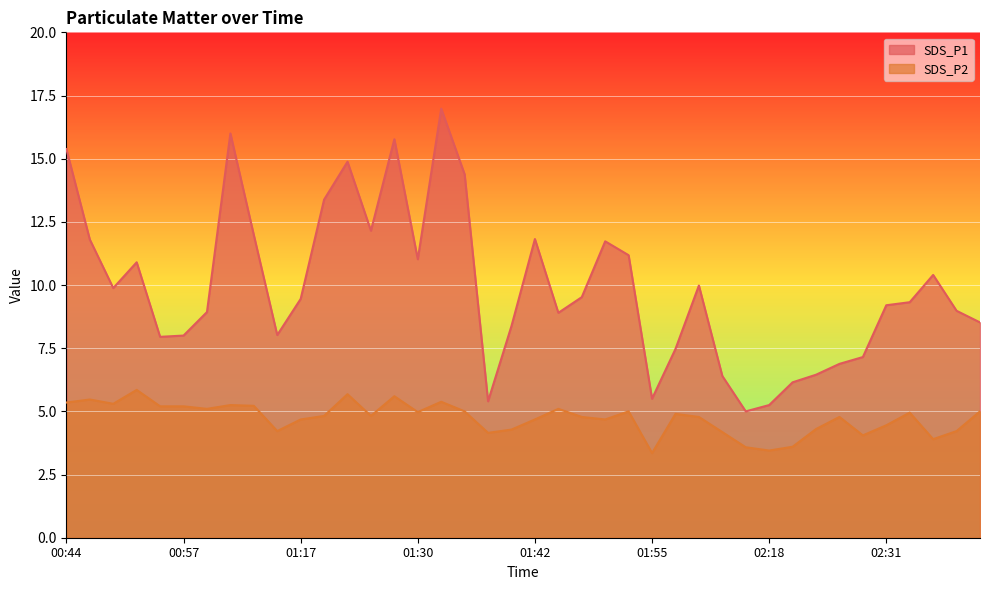

True or false: SDS_P2 and SDS_P1 intersect in this chart.

False